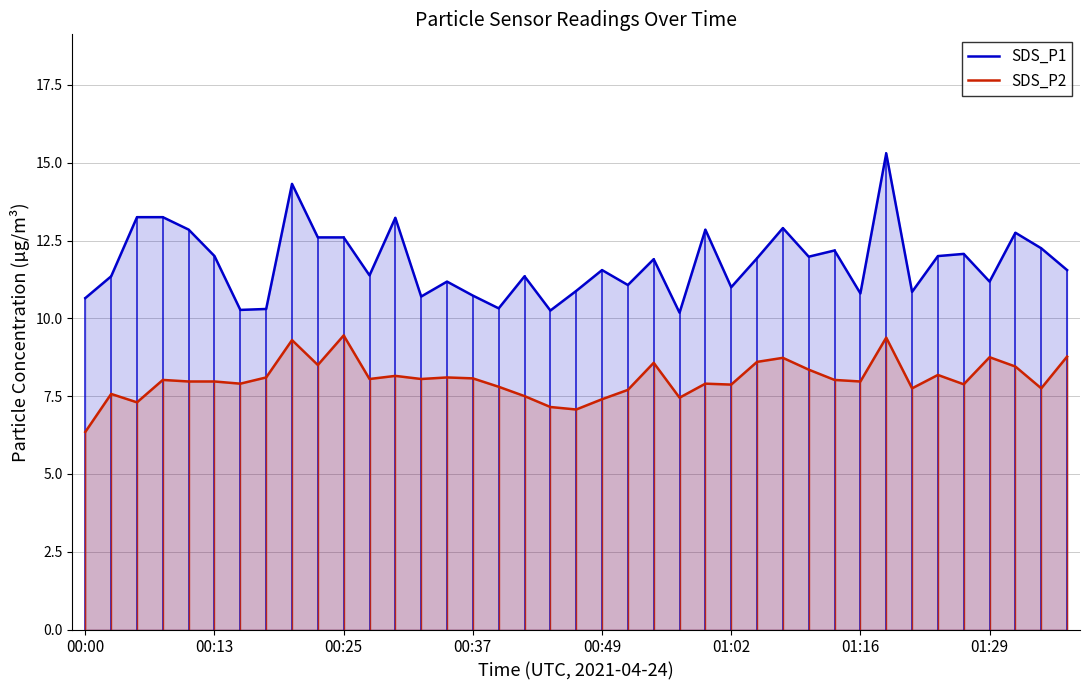

True or false: SDS_P1 and SDS_P2 intersect in this chart.

False